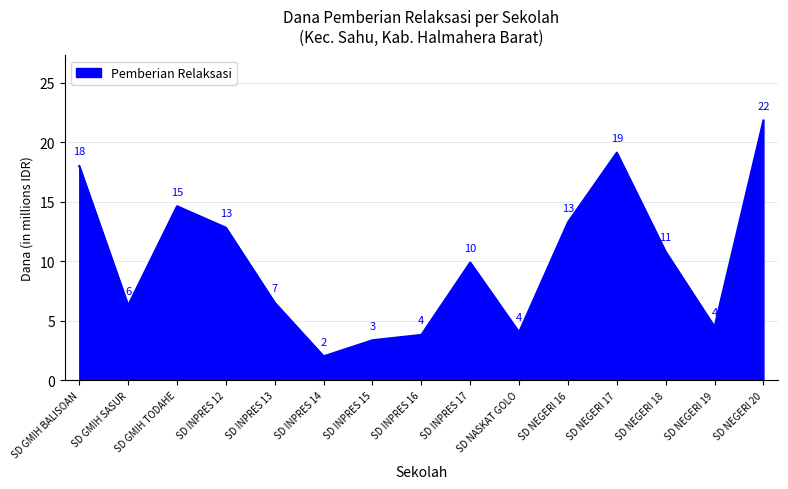

What position from the right is SD NEGERI 20?

1